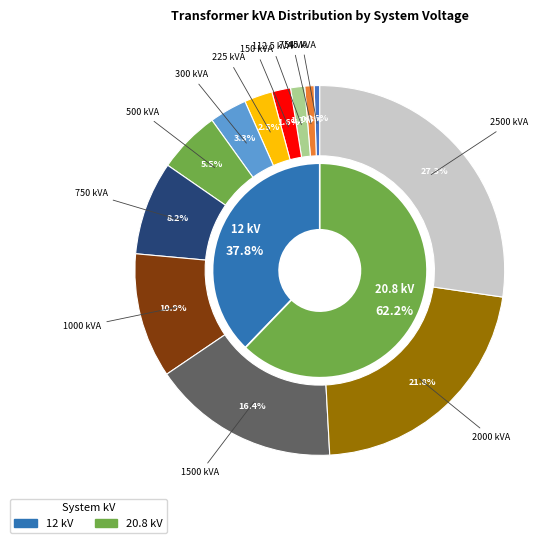

Is it true that 1500 kVA is 27% of the pie?

False